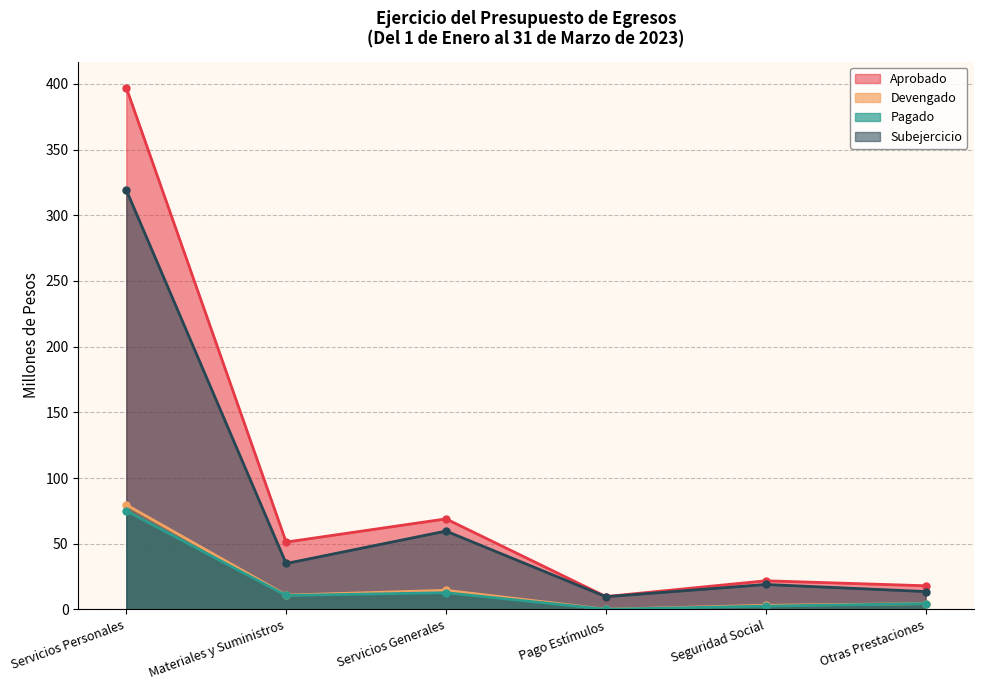

What is the label of the 3rd point from the left?

Servicios Generales